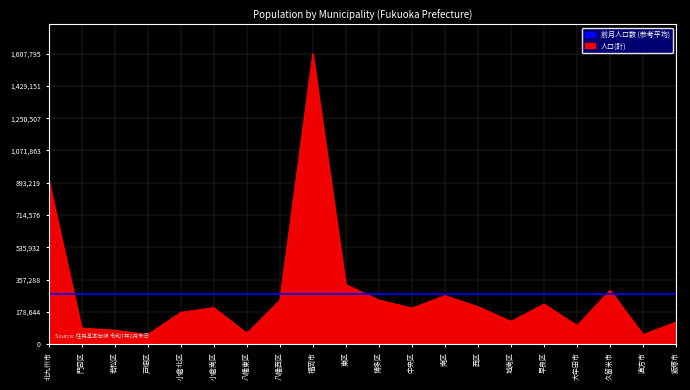

Which has a higher value, 八幡東区 or 門司区?

門司区